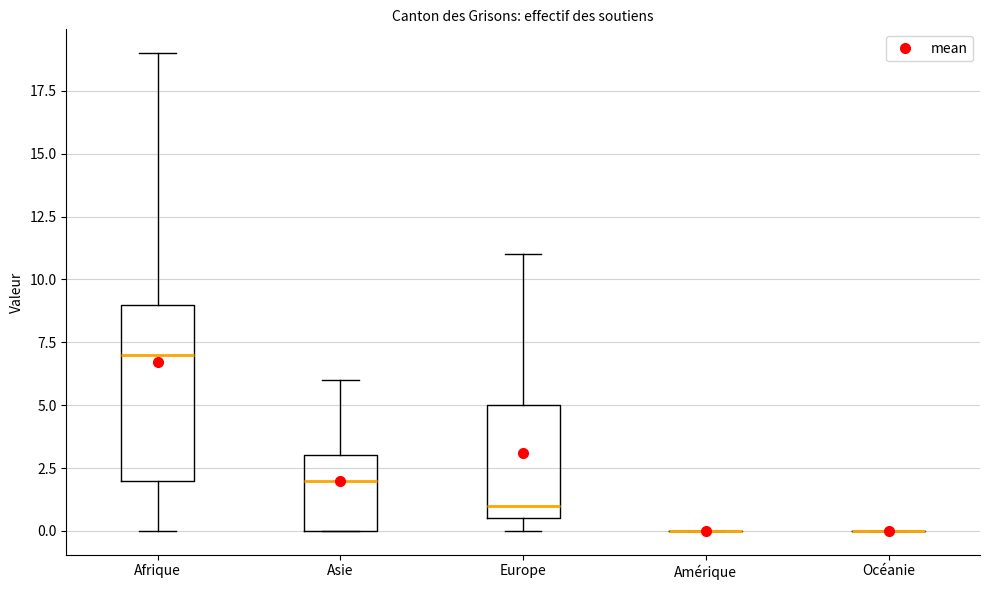

Reading left to right, read every box against the y-axis: the position of its median line, the range the box covers, and the ends of its whiskers. The values are not printed on the chart, so give them approximately, as read against the axis.

Afrique: median 7.0, box 2.0 to 9.0, whiskers 0.0 to 19.0
Asie: median 2.0, box 0.0 to 3.0, whiskers 0.0 to 6.0
Europe: median 1.0, box 0.5 to 5.0, whiskers 0.0 to 11.0
Amérique: box collapsed to a line at 0.0, whiskers 0.0 to 0.0
Océanie: box collapsed to a line at 0.0, whiskers 0.0 to 0.0